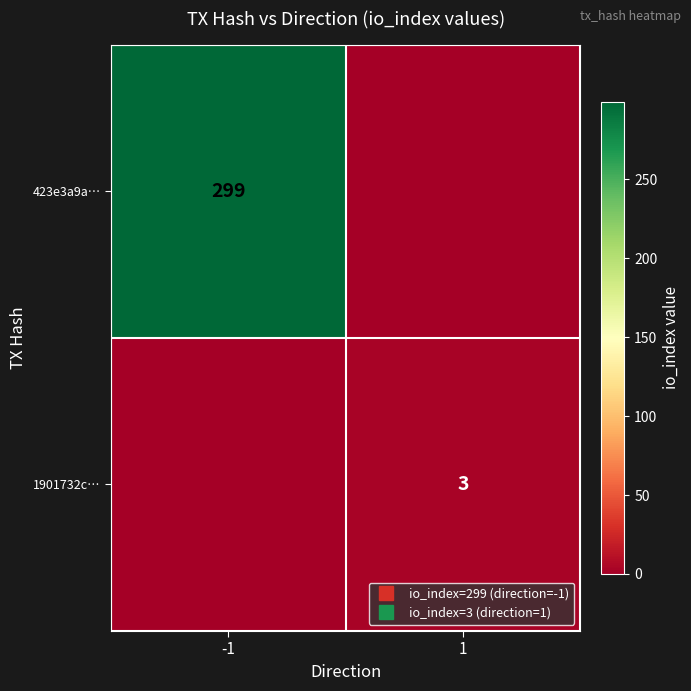

The 1901732c… series shows 4 at 1. True or false?

False